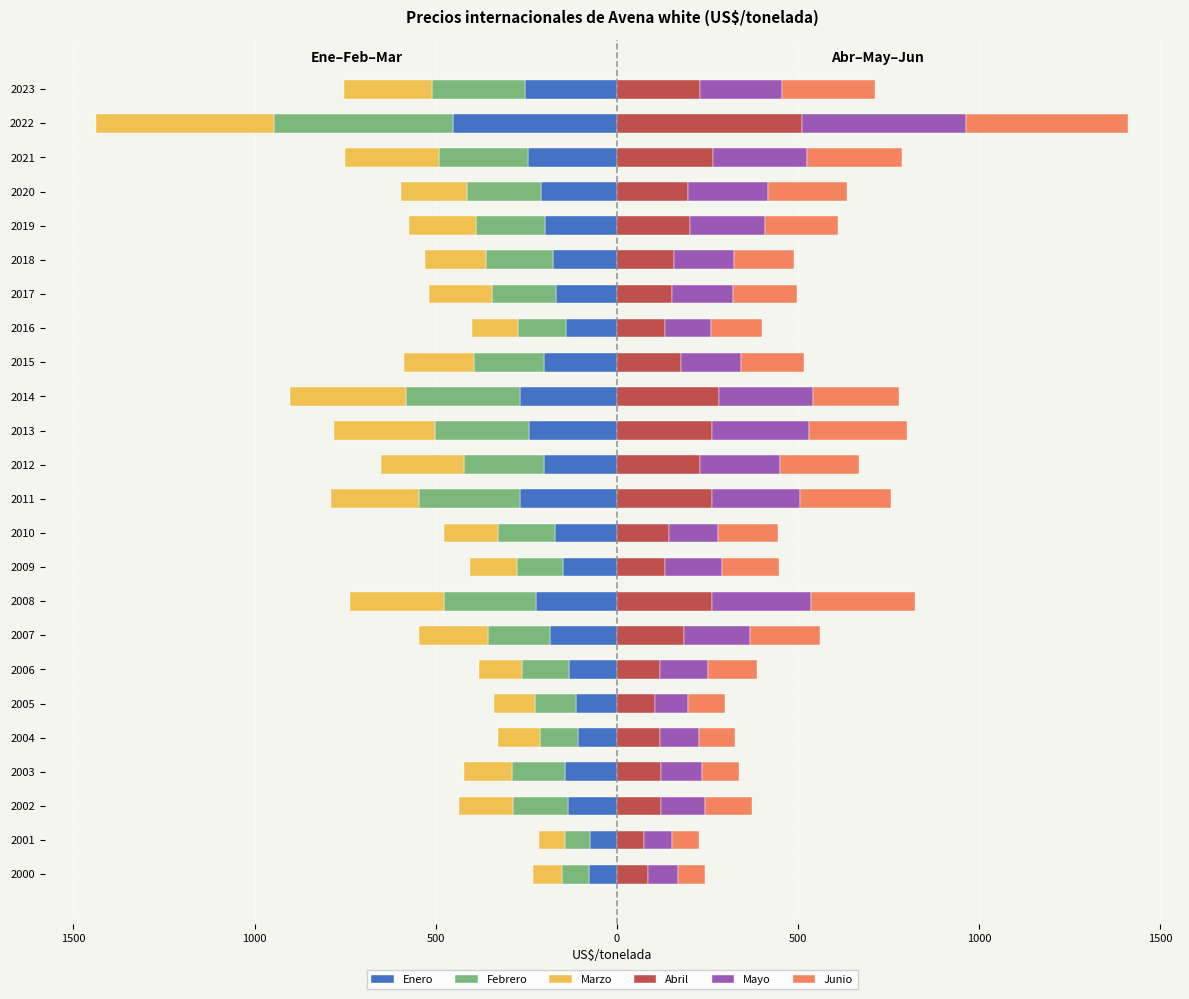

What are all the series names shown in the legend?

Enero, Febrero, Marzo, Abril, Mayo, Junio